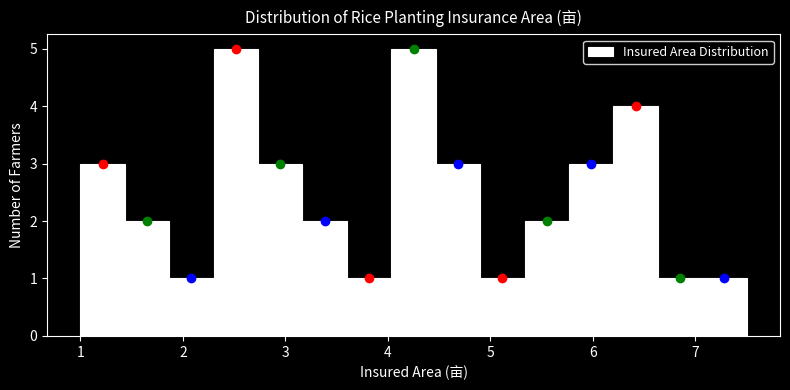

Reading left to right, transcribe this chart: for each bar, give the range it covers on the x-axis and its height. Neither the bar edges nor the heights are printed on the chart, so give them approximately, as read against the axes.

1.0 to 1.4: 3
1.4 to 1.9: 2
1.9 to 2.3: 1
2.3 to 2.7: 5
2.7 to 3.2: 3
3.2 to 3.6: 2
3.6 to 4.0: 1
4.0 to 4.5: 5
4.5 to 4.9: 3
4.9 to 5.3: 1
5.3 to 5.8: 2
5.8 to 6.2: 3
6.2 to 6.6: 4
6.6 to 7.1: 1
7.1 to 7.5: 1